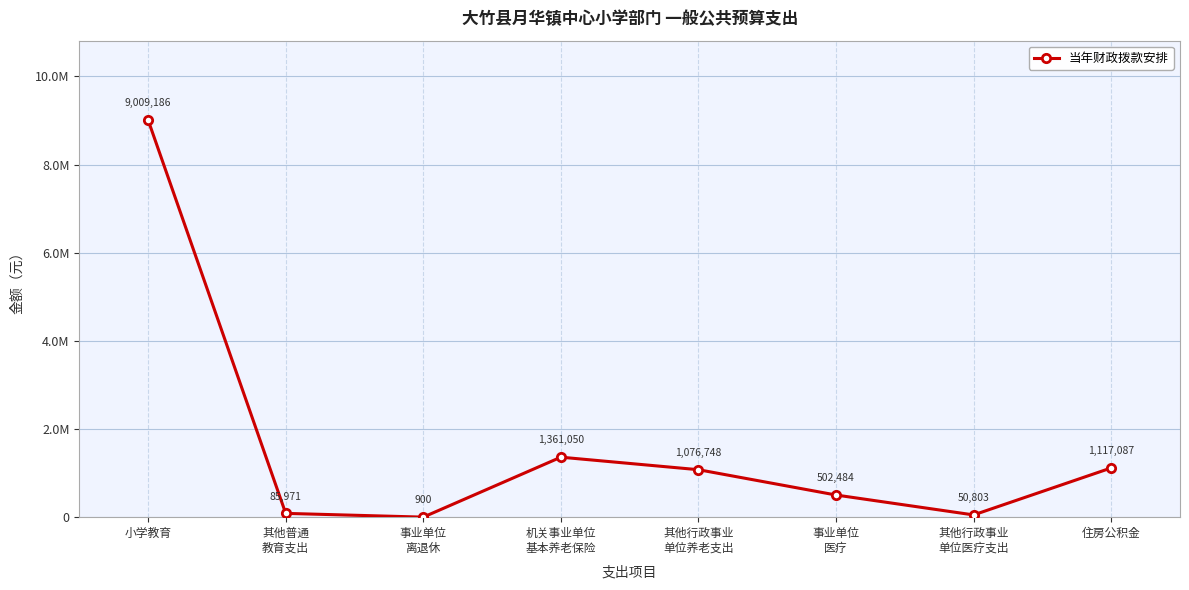

True or false: there are more than 1 points higher than both neighbors.

False